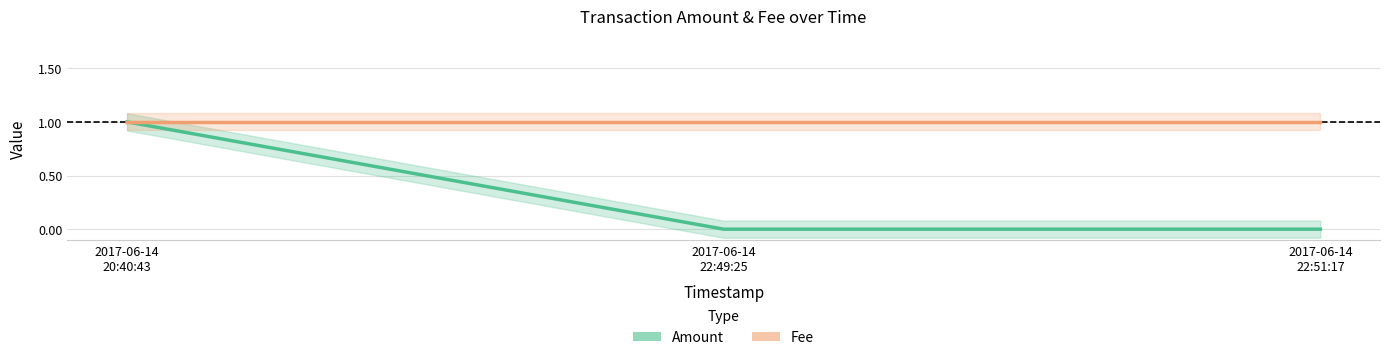

What is the label of the 3rd point from the left?

2017-06-14
22:51:17